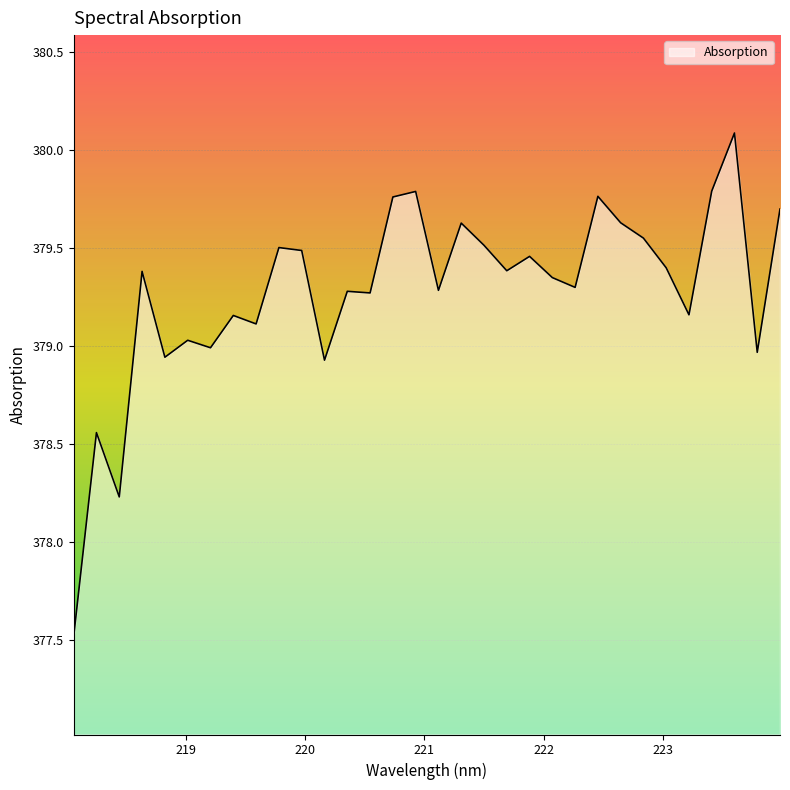

What is the maximum value shown in the chart?

380.1